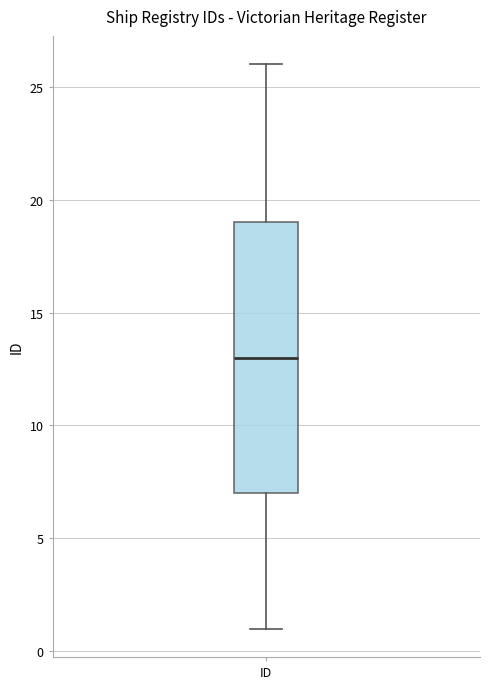

Where does the upper whisker of the box for ID end on the y-axis? The values are not printed on the chart, so give them approximately, as read against the axis.

26